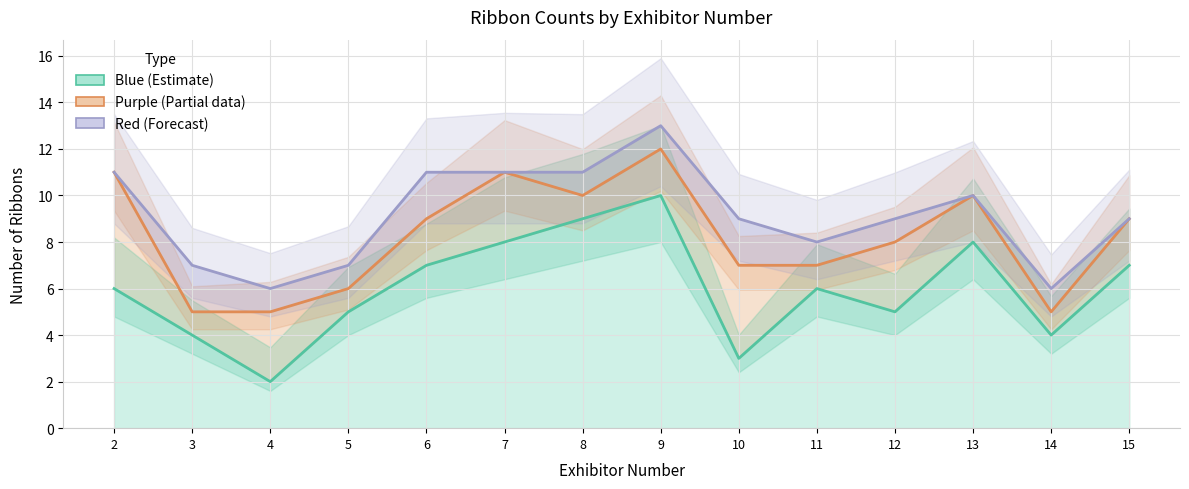

Which category has the lowest value in the Red (Forecast) series?

4